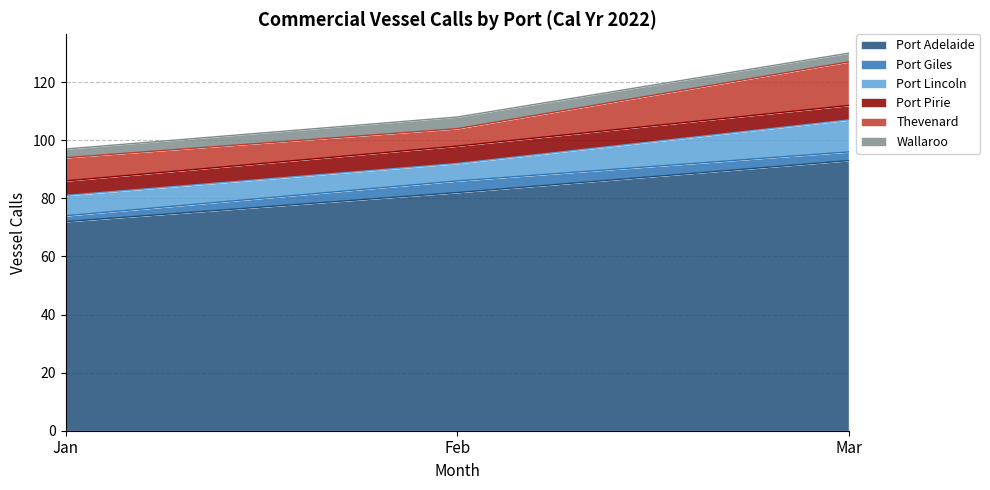

What is the value of the Port Pirie point at the 3rd from the left?

5